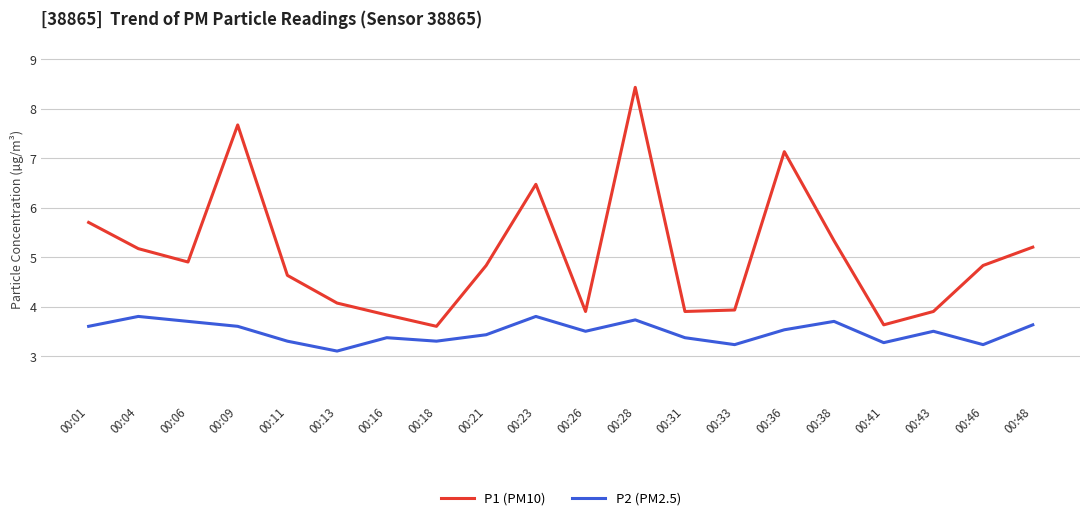

Read the P1 (PM10) value at 00:28.

8.4